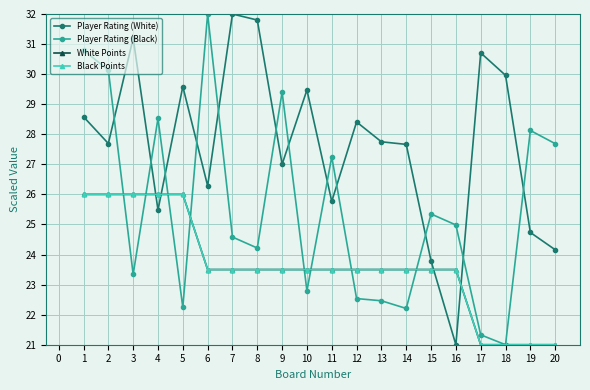

True or false: Black Points has more than 2 points higher than both neighbors.

False